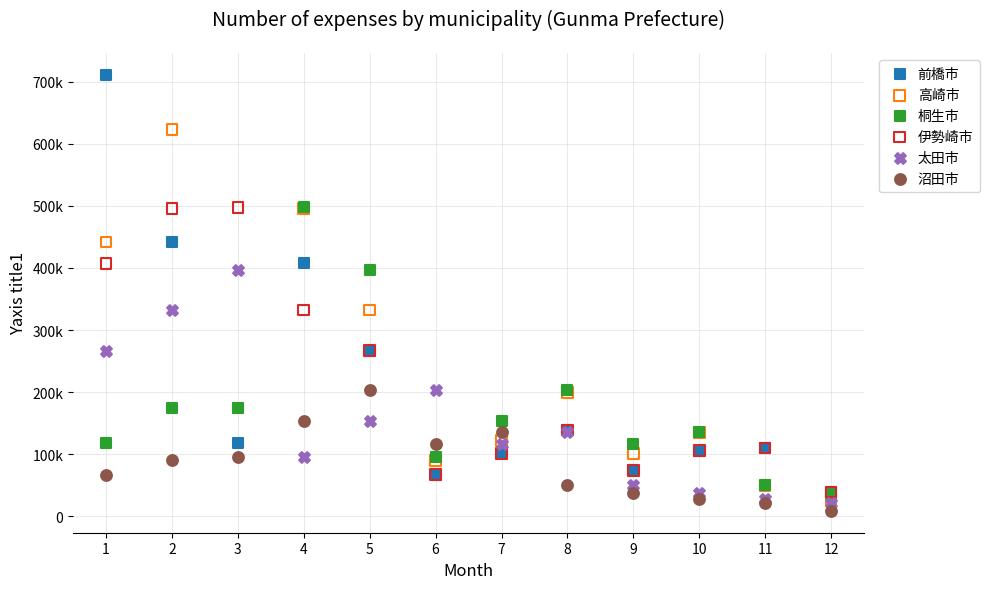

Which series contains the lowest Y value?

沼田市